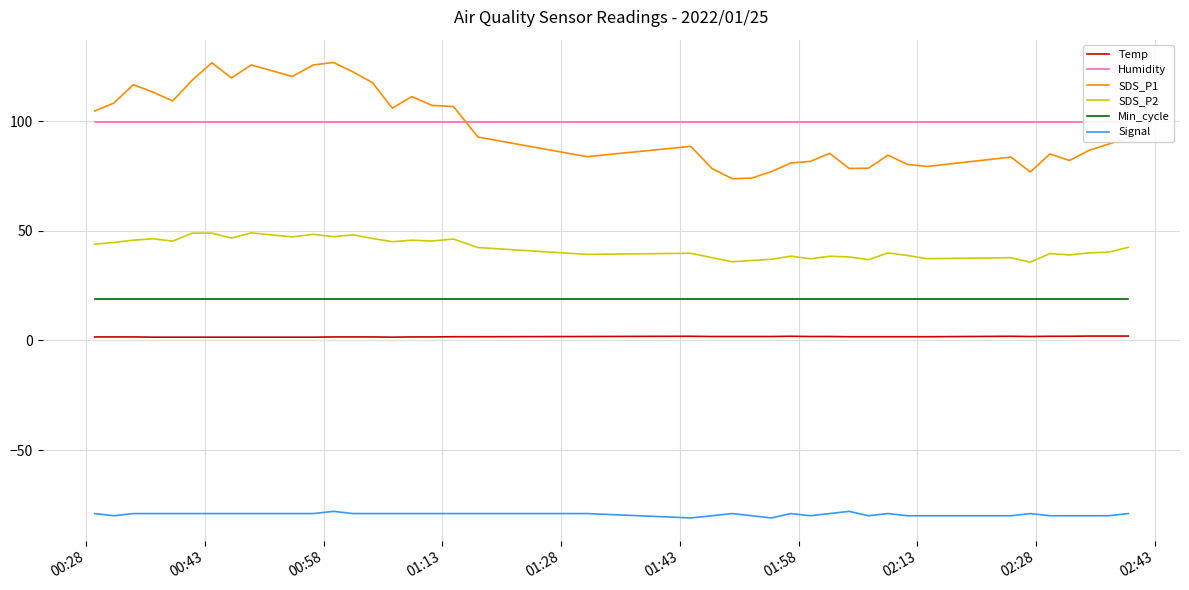

How many lines are shown in the chart?

6